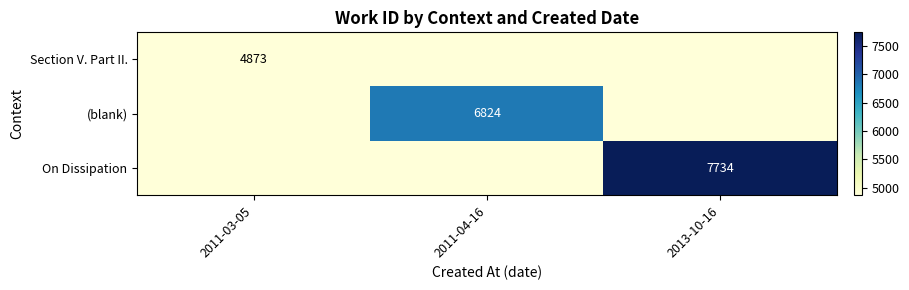

Is it true that On Dissipation equals 12049 at 2013-10-16?

False